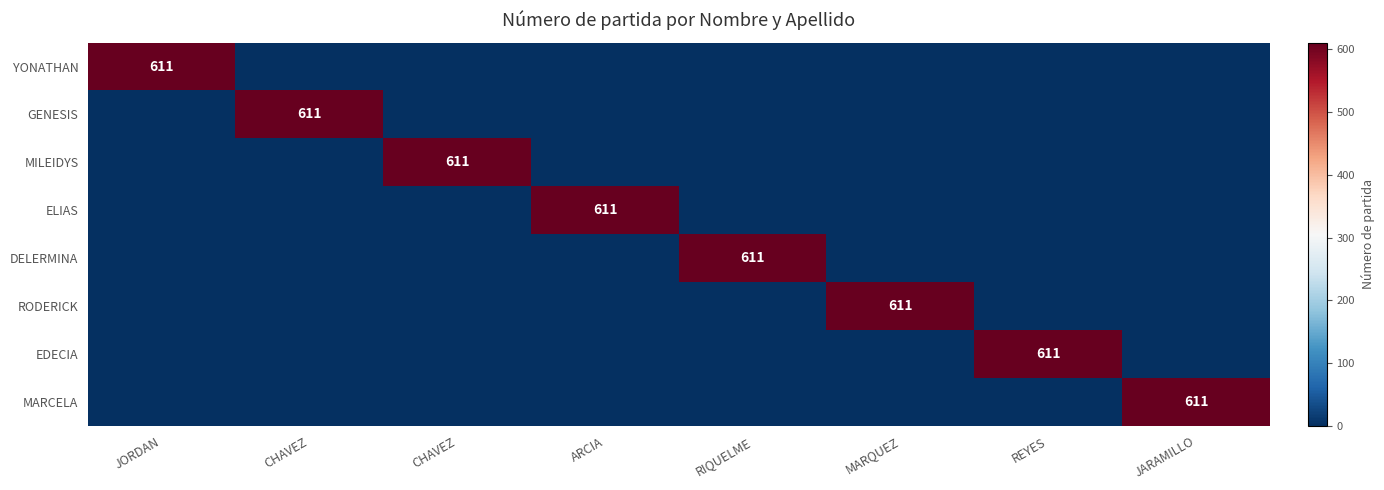

Which series has the widest spread of values?

YONATHAN